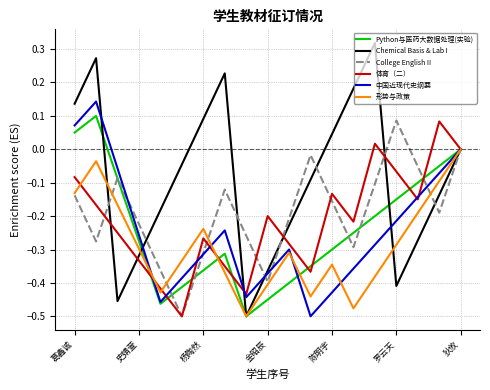

Which series has the largest range (max minus min)?

Chemical Basis & Lab I